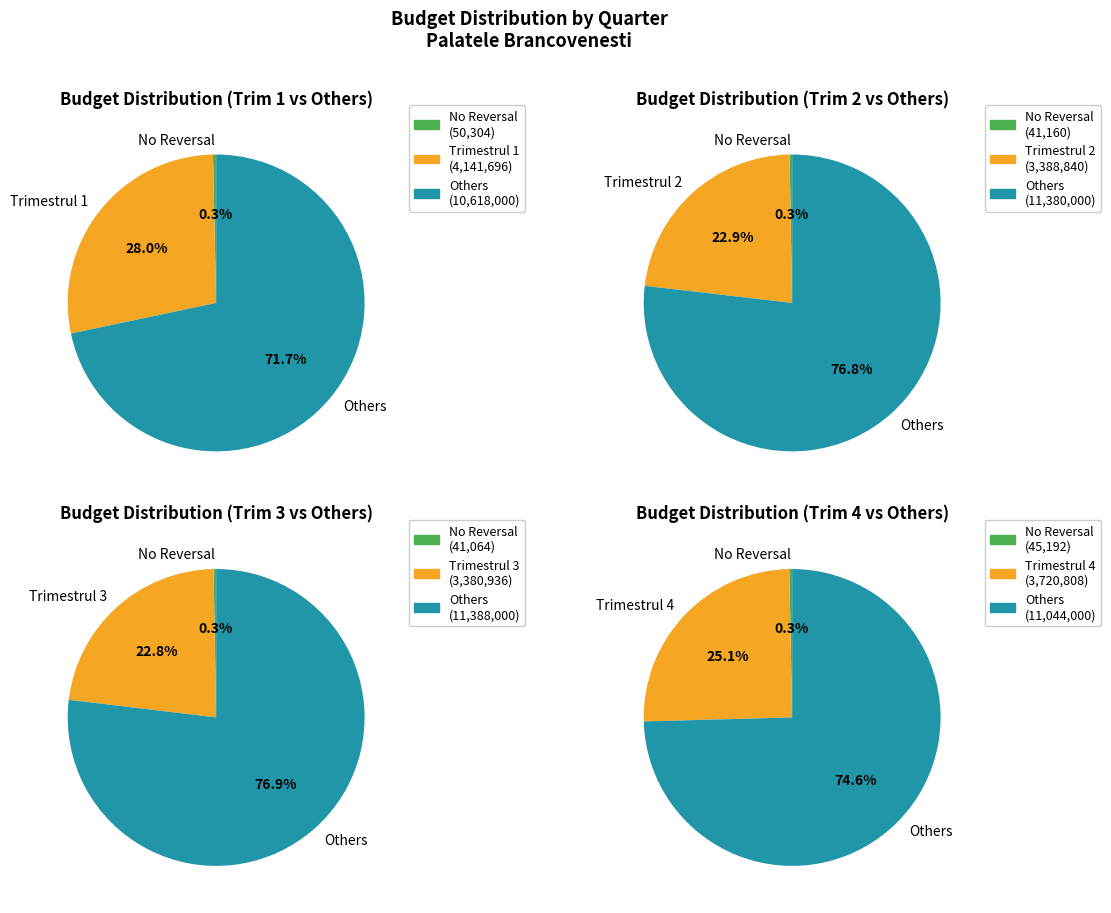

True or false: 20.01.30 accounts for 1% of the total.

False